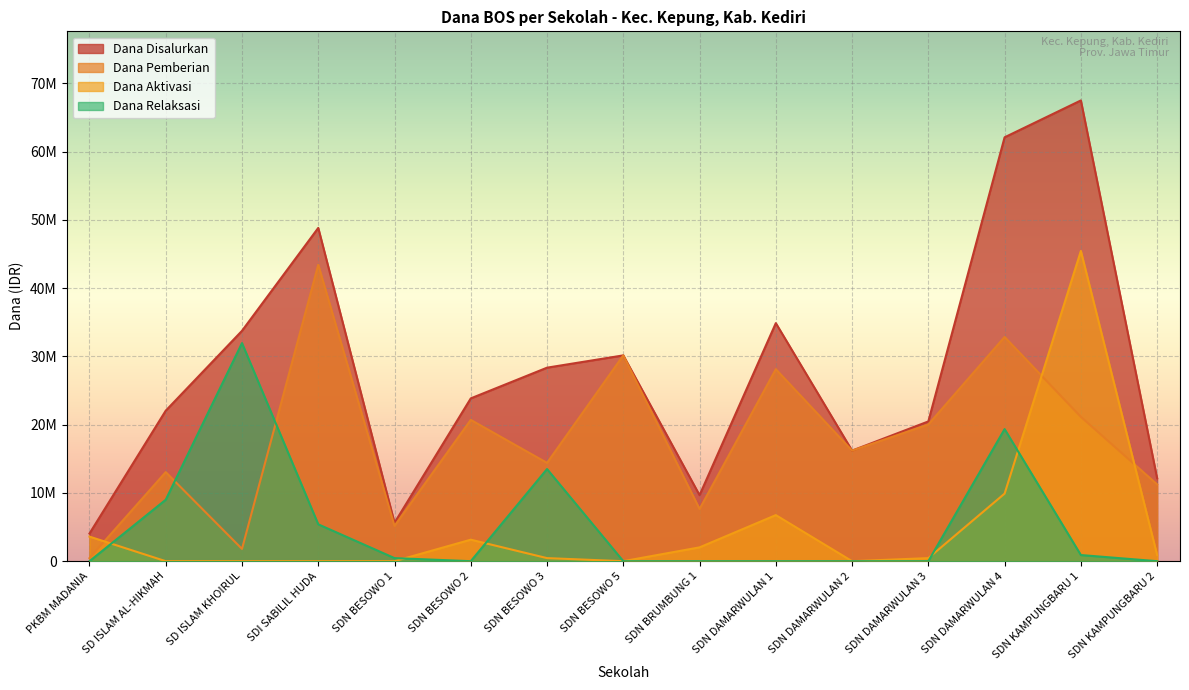

What is the label of the 3rd point from the right?

SDN DAMARWULAN 4